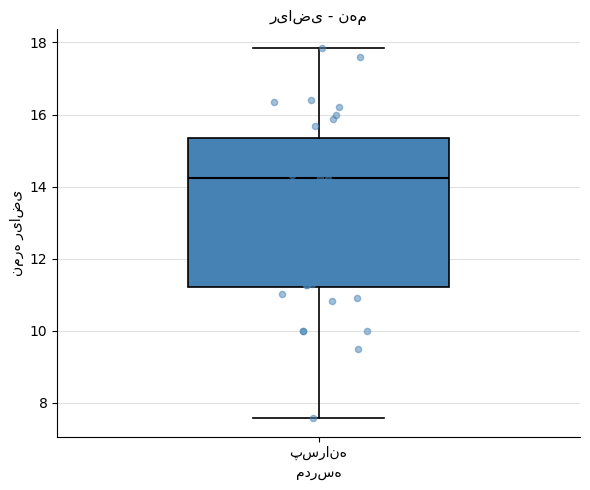

Transcribe this box plot: give where the median line is, the range the box spans, and where the two whiskers end, as read against the y-axis. The values are not printed on the chart, so give them approximately, as read against the axis.

median 14.2, box 11.2 to 15.4, whiskers 7.6 to 17.8